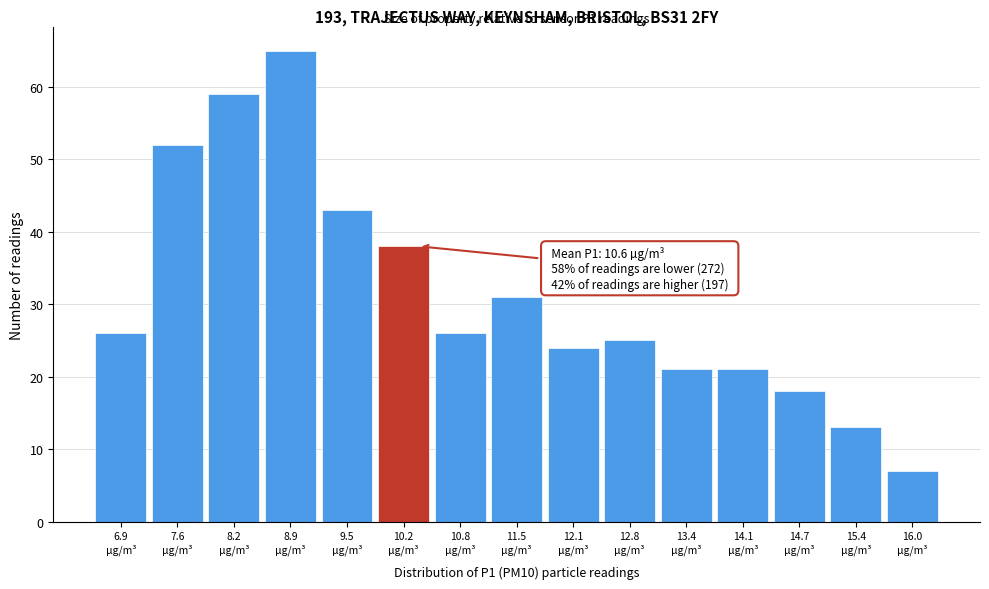

Reading left to right, what are all the values shown in this chart?

26	52	59	65	43	38	26	31	24	25	21	21	18	13	7